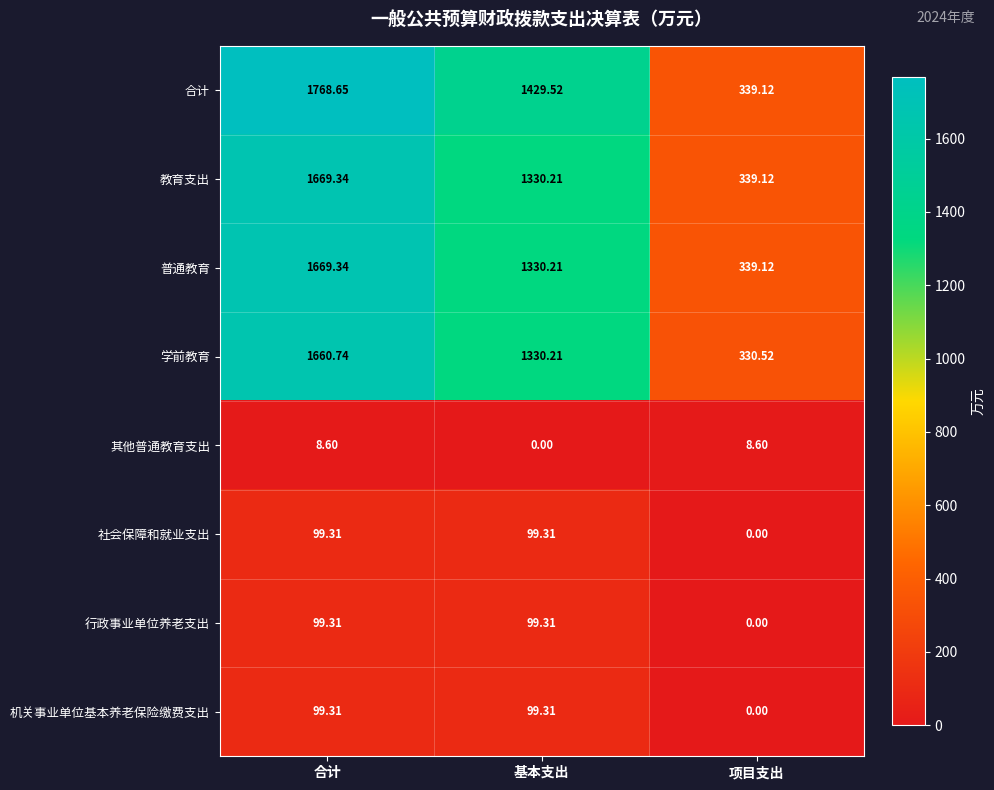

At which label does 行政事业单位养老支出 reach its minimum?

项目支出